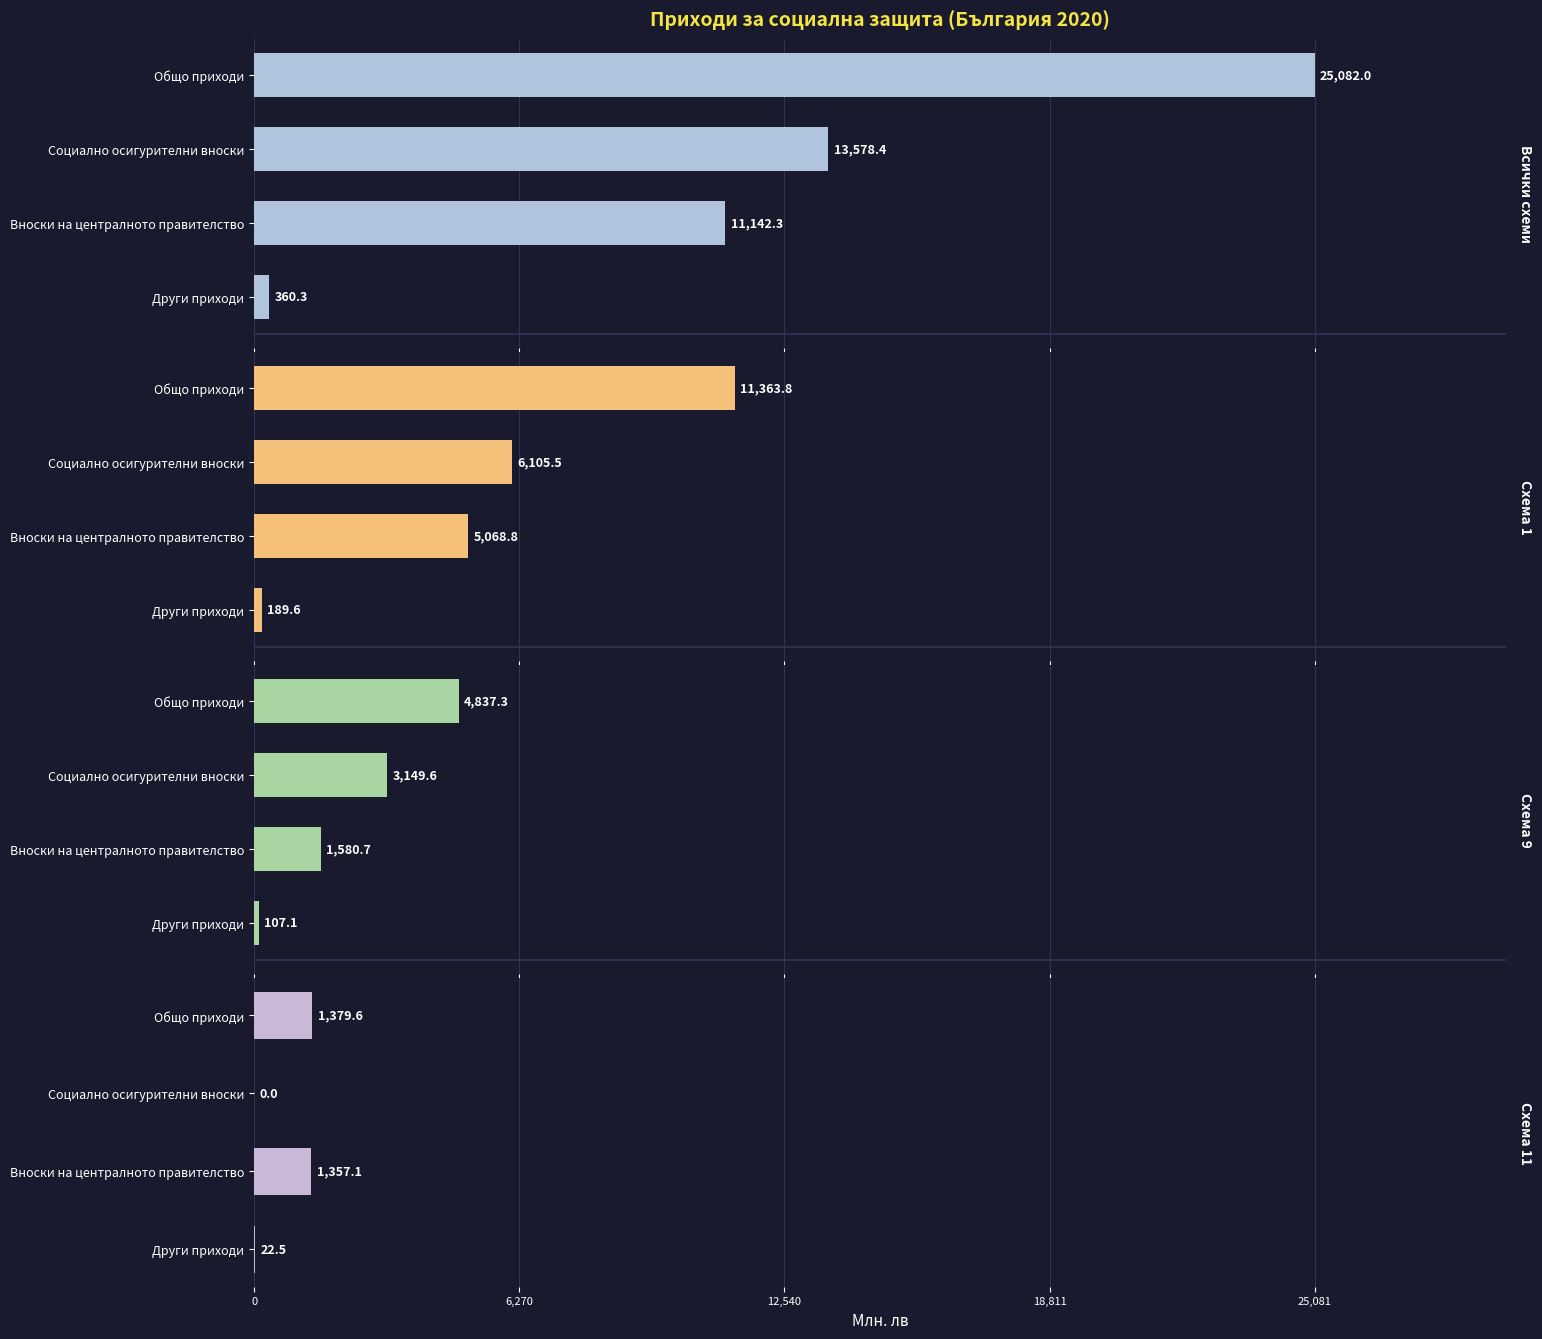

Between Вноски на централното правителство and Социално осигурителни вноски, which series saw the biggest shift?

Всички схеми